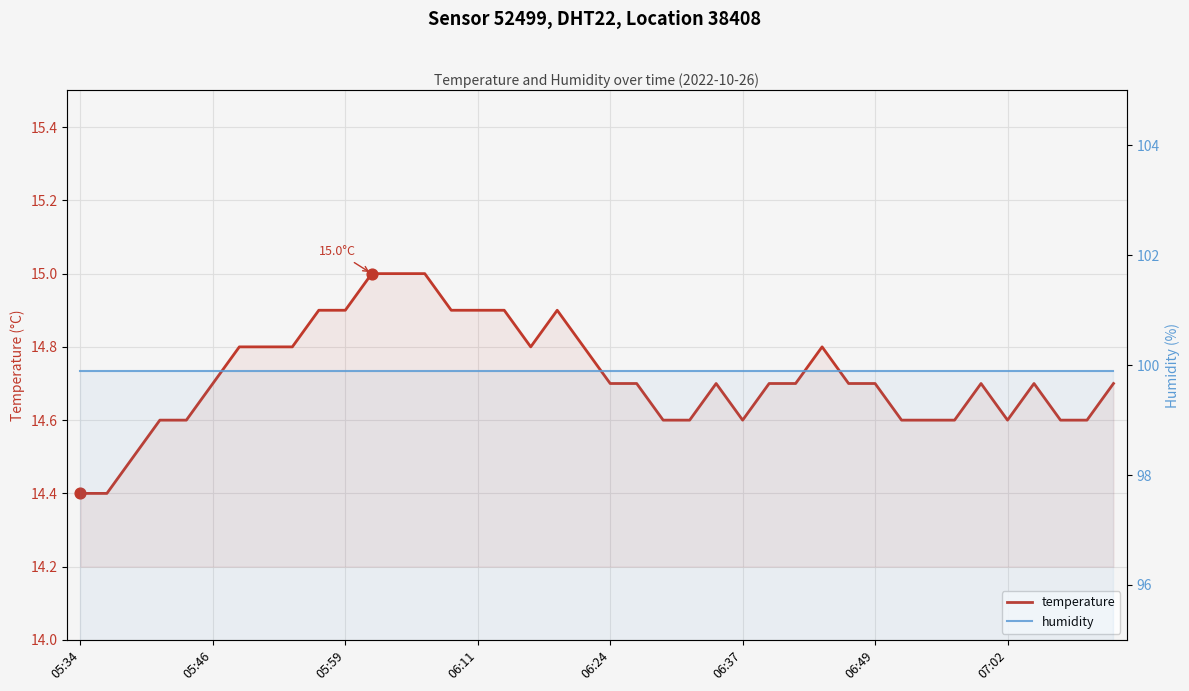

At how many categories does at least one series exceed 50?

40